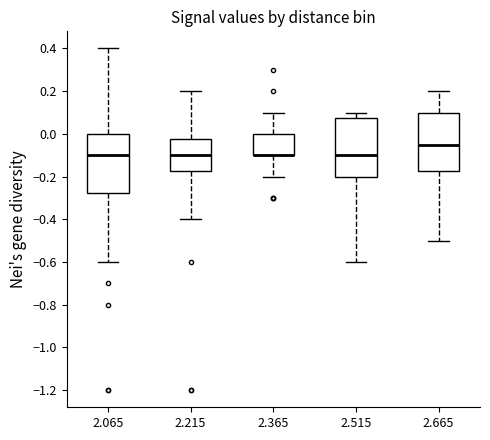

Reading left to right, read every box against the y-axis: the position of its median line, the range the box covers, and the ends of its whiskers. The values are not printed on the chart, so give them approximately, as read against the axis.

2.065: median -0.10, box -0.28 to 0.00, whiskers -0.60 to 0.40
2.215: median -0.10, box -0.18 to -0.02, whiskers -0.40 to 0.20
2.365: median -0.10 (drawn on the box's lower edge), box -0.10 to 0.00, whiskers -0.20 to 0.10
2.515: median -0.10, box -0.20 to 0.08, whiskers -0.60 to 0.10
2.665: median -0.04, box -0.18 to 0.10, whiskers -0.50 to 0.20